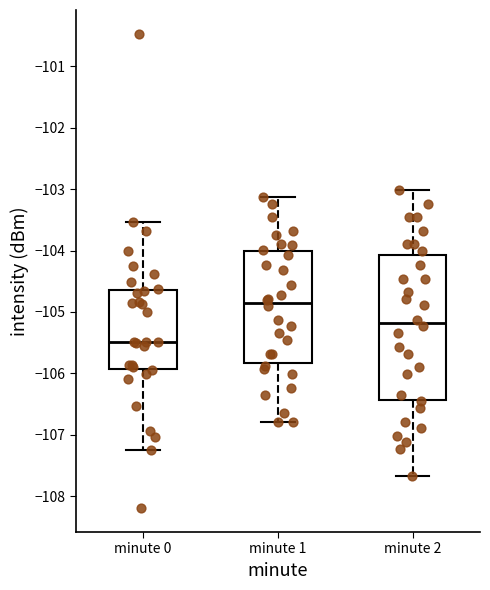

Reading left to right, transcribe this box plot: for each box, give where its median line is, the range the box spans, and where its two whiskers end, as read against the y-axis. The values are not printed on the chart, so give them approximately, as read against the axis.

minute 0: median -105.5, box -105.9 to -104.6, whiskers -107.3 to -103.5
minute 1: median -104.9, box -105.8 to -104.0, whiskers -106.8 to -103.1
minute 2: median -105.2, box -106.4 to -104.1, whiskers -107.7 to -103.0